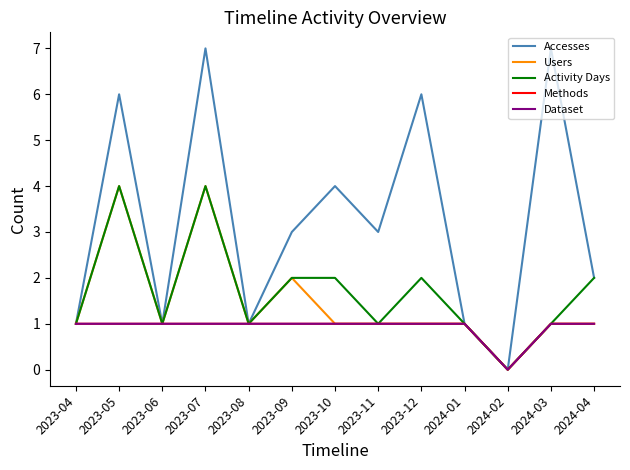

Reading left to right, what are all the values shown in this chart?

Accesses: 2023-04=1	2023-05=6	2023-06=1	2023-07=7	2023-08=1	2023-09=3	2023-10=4	2023-11=3	2023-12=6	2024-01=1	2024-02=0	2024-03=7	2024-04=2
Users: 2023-04=1	2023-05=4	2023-06=1	2023-07=4	2023-08=1	2023-09=2	2023-10=1	2023-11=1	2023-12=1	2024-01=1	2024-02=0	2024-03=1	2024-04=1
Activity Days: 2023-04=1	2023-05=4	2023-06=1	2023-07=4	2023-08=1	2023-09=2	2023-10=2	2023-11=1	2023-12=2	2024-01=1	2024-02=0	2024-03=1	2024-04=2
Methods: 2023-04=1	2023-05=1	2023-06=1	2023-07=1	2023-08=1	2023-09=1	2023-10=1	2023-11=1	2023-12=1	2024-01=1	2024-02=0	2024-03=1	2024-04=1
Dataset: 2023-04=1	2023-05=1	2023-06=1	2023-07=1	2023-08=1	2023-09=1	2023-10=1	2023-11=1	2023-12=1	2024-01=1	2024-02=0	2024-03=1	2024-04=1